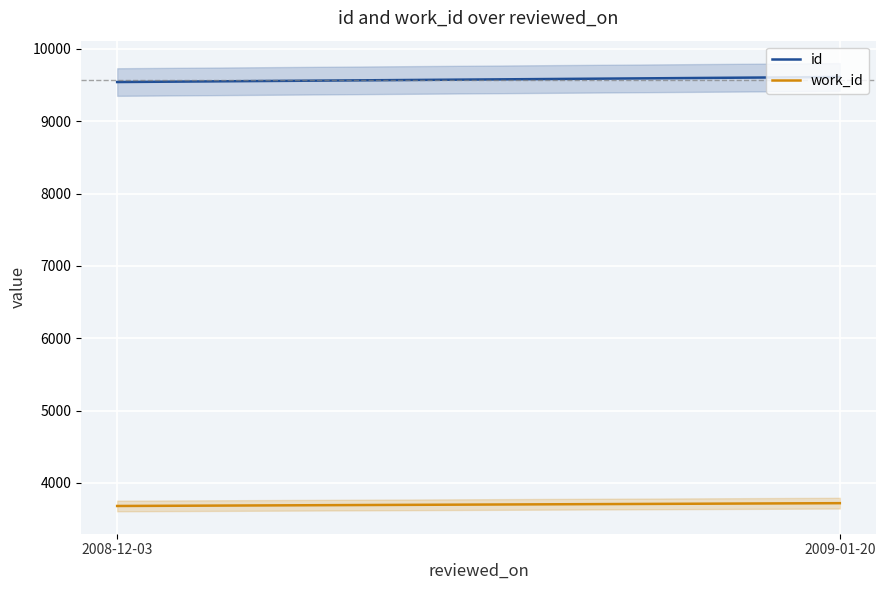

What is the average value of the id series?

9578